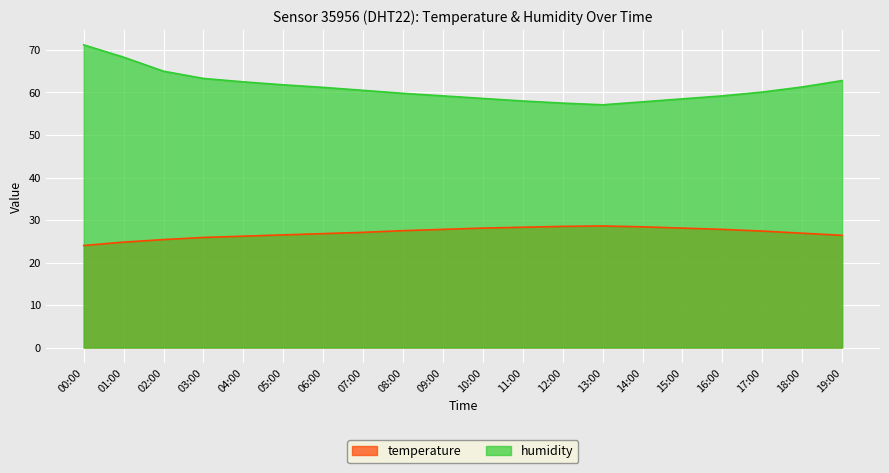

What is the difference between the maximum and minimum values in the temperature series?

4.6